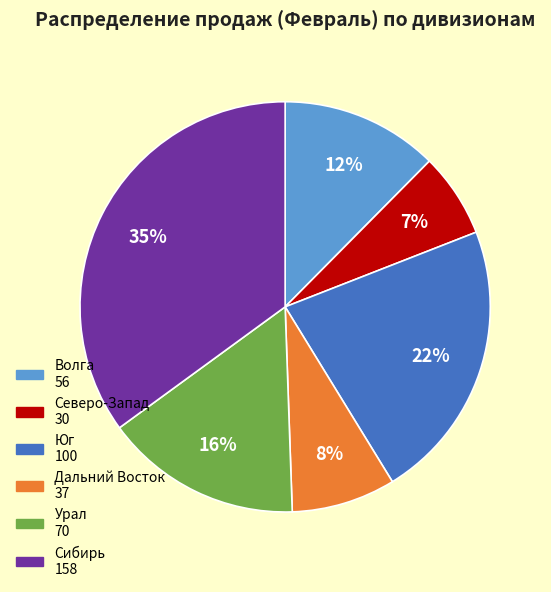

To the nearest percent, what is the average slice percentage?

17%